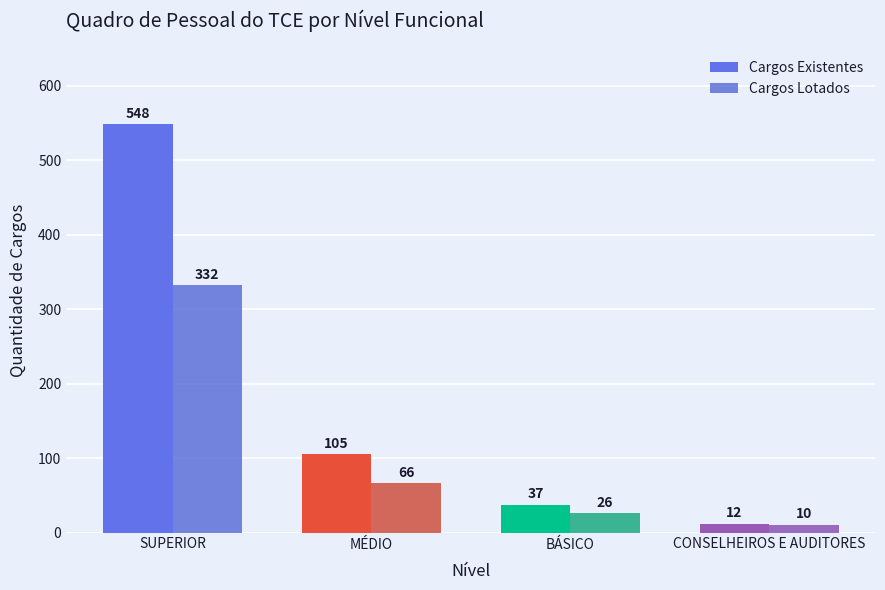

What is the spread (max minus min) of values at CONSELHEIROS E AUDITORES?

2